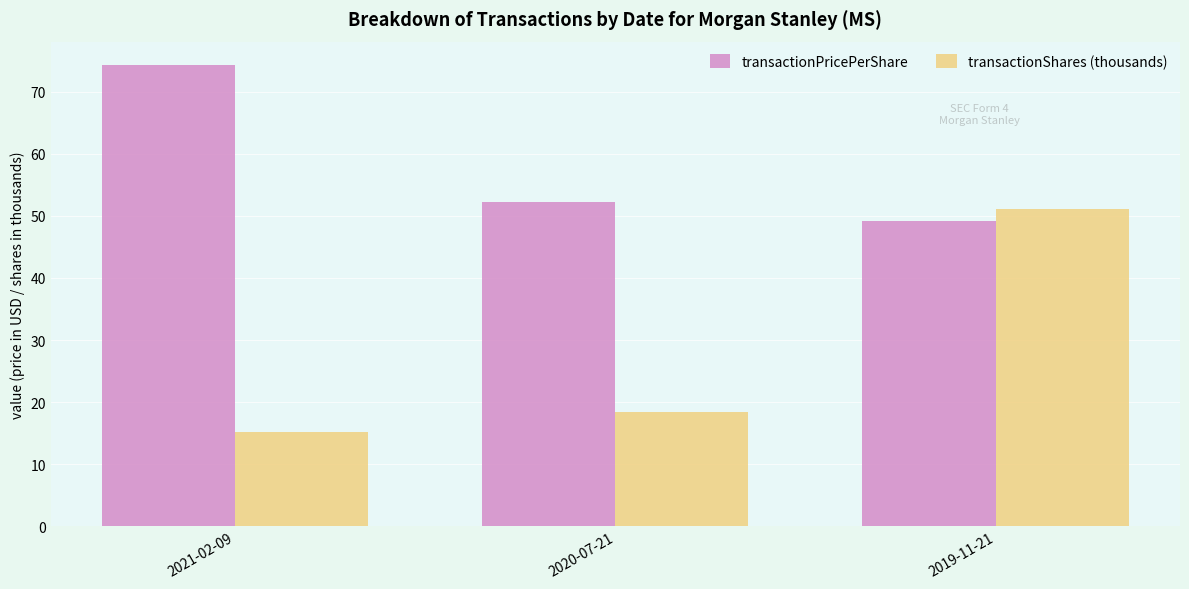

What is the difference between the transactionShares (thousands) values at 2020-07-21 and 2021-02-09?

3.2